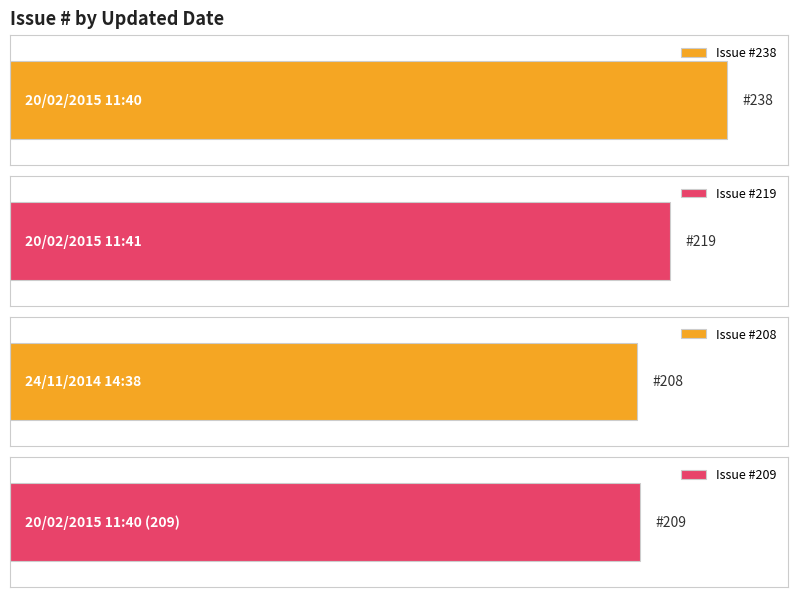

Between 20/02/2015 11:41 and 20/02/2015 11:40 (209), which is larger?

20/02/2015 11:41